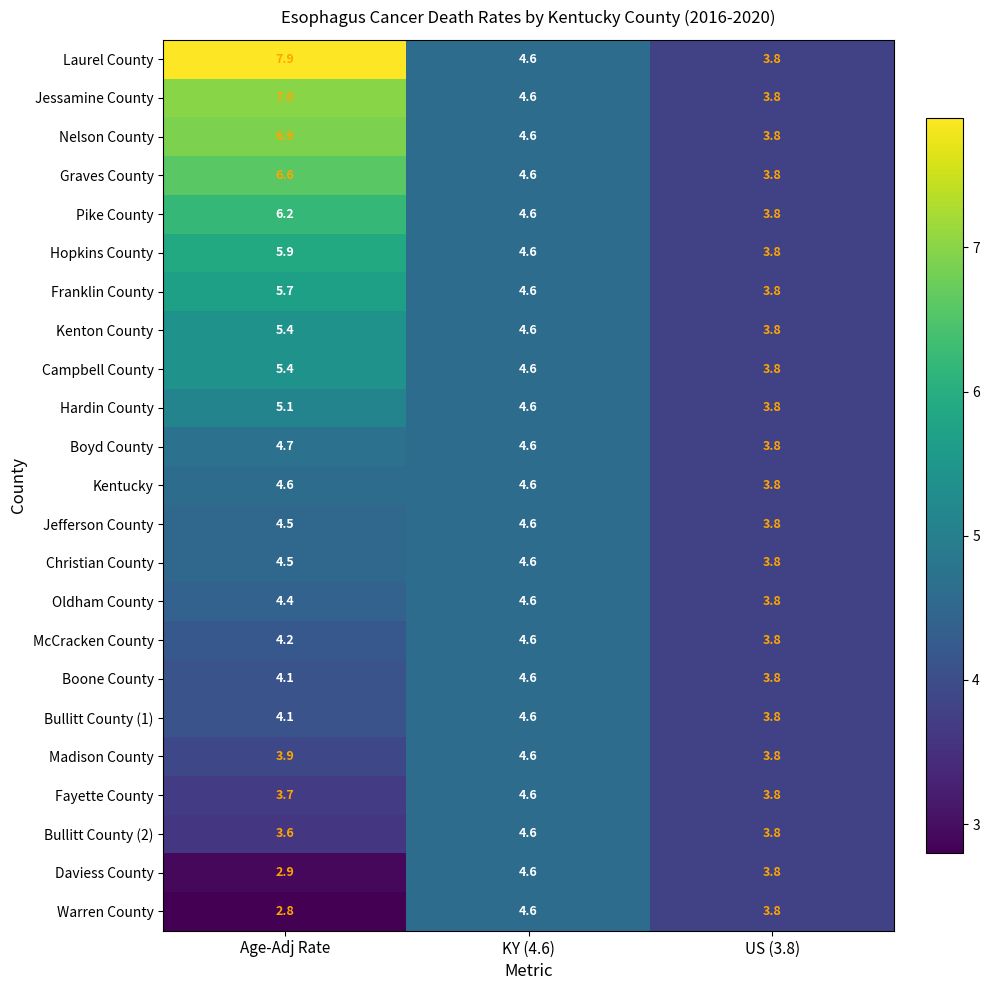

What is the difference between the maximum and minimum values in the Franklin County series?

1.9